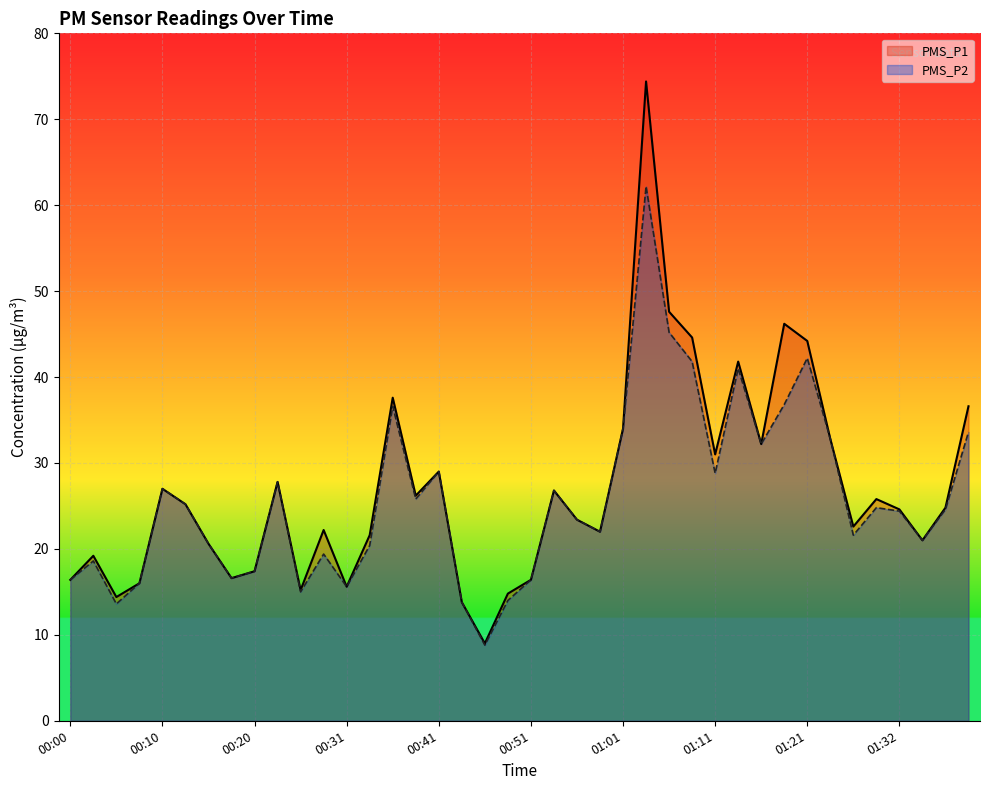

Between 00:28 and 00:31, which is larger?

00:28